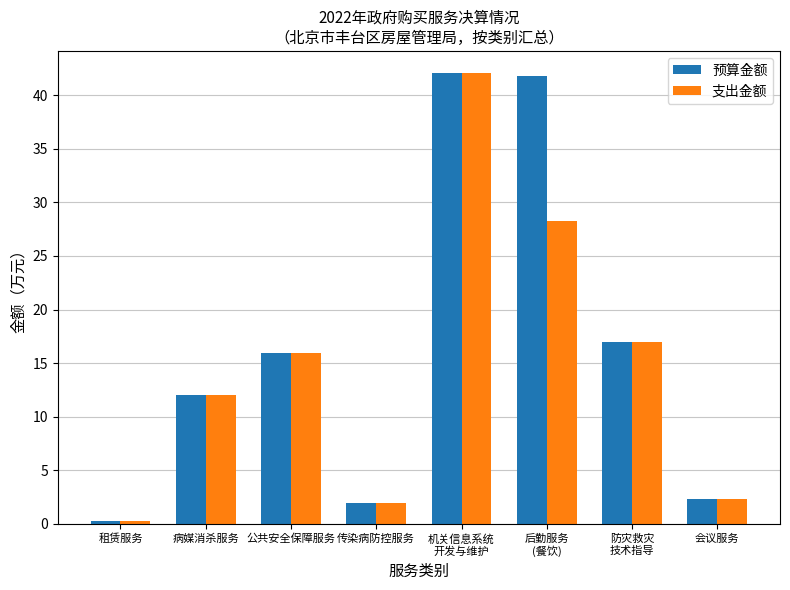

At which label does 支出金额 first exceed 15?

公共安全保障服务